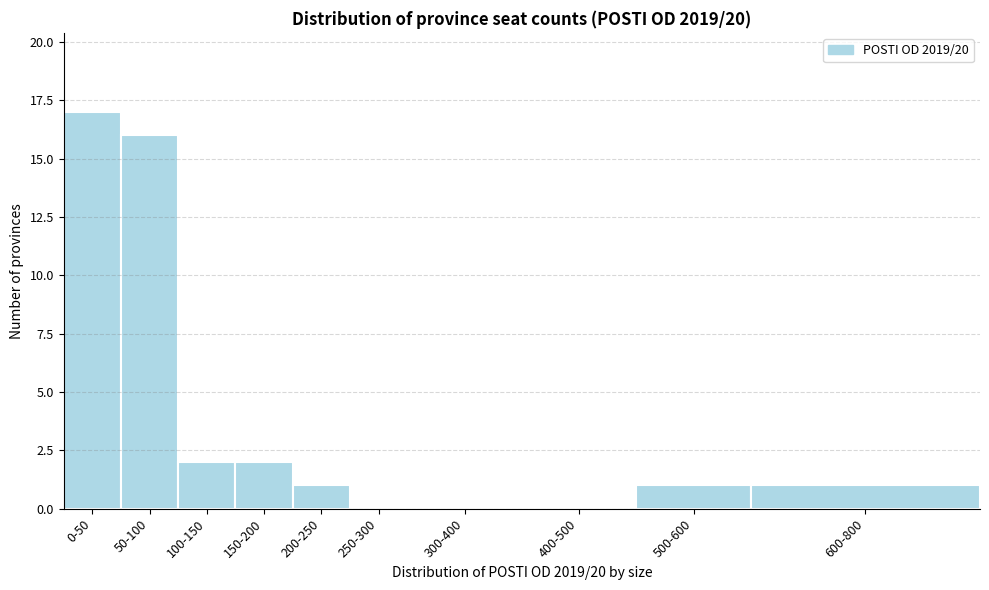

Reading left to right, what are all the values shown in this chart?

0-50=17	50-100=16	100-150=2	150-200=2	200-250=1	250-300=0	300-400=0	400-500=0	500-600=1	600-800=1